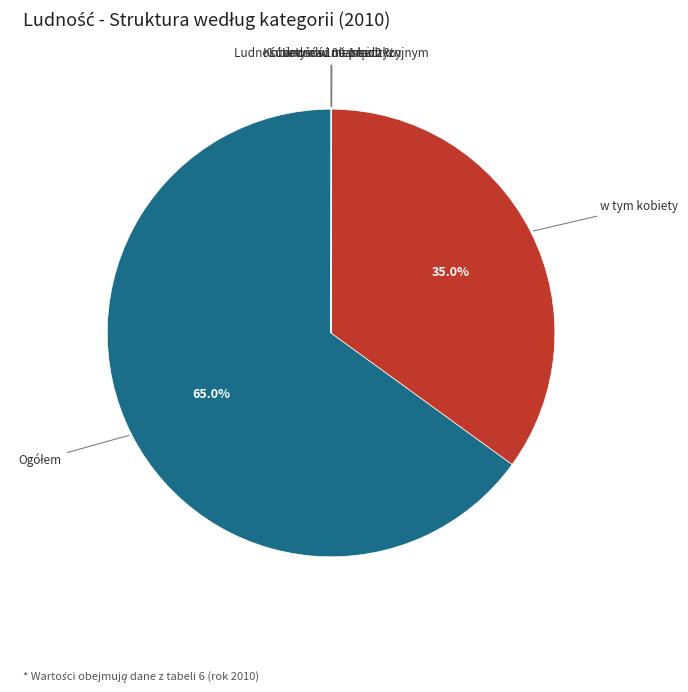

To the nearest percent, what is the average slice percentage?

17%